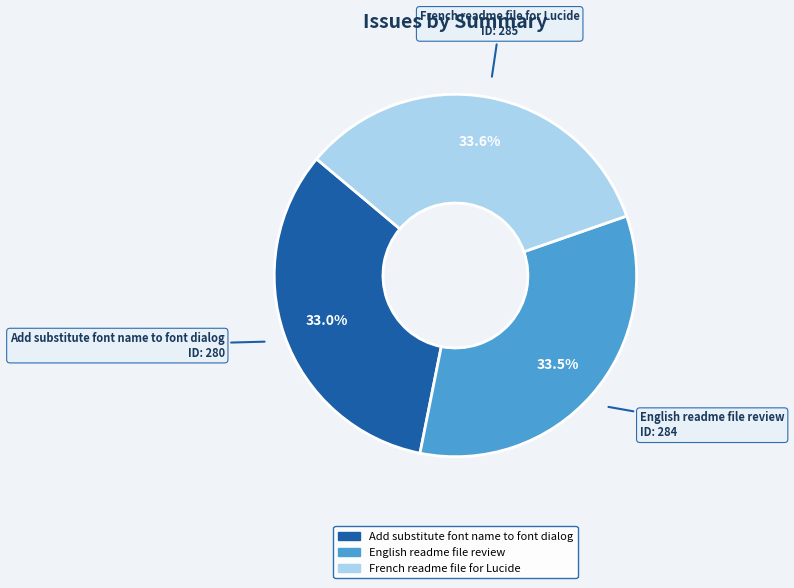

How many segments does this pie chart have?

3